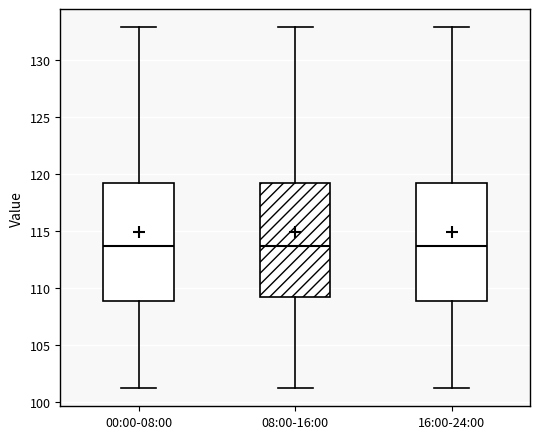

Where is the lower edge of the box for 00:00-08:00 on the y-axis? The values are not printed on the chart, so give them approximately, as read against the axis.

109.0